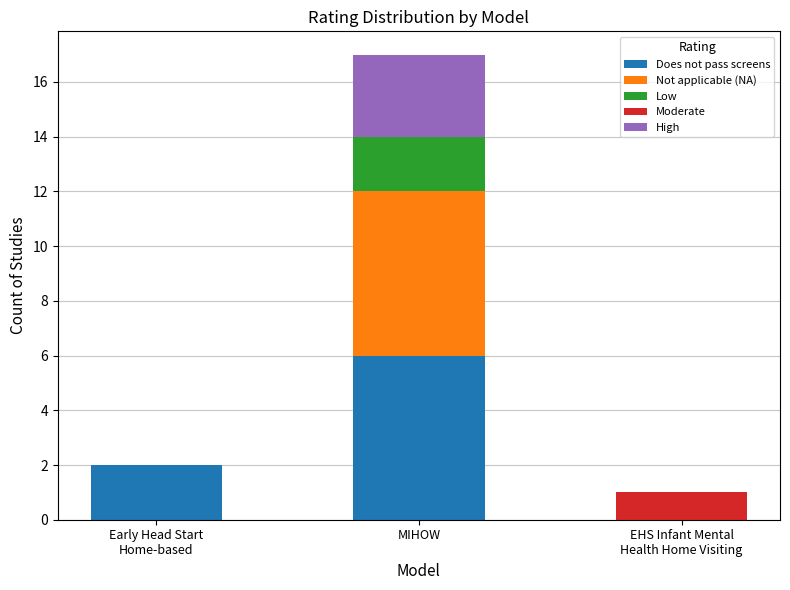

What is the maximum value for Does not pass screens?

6